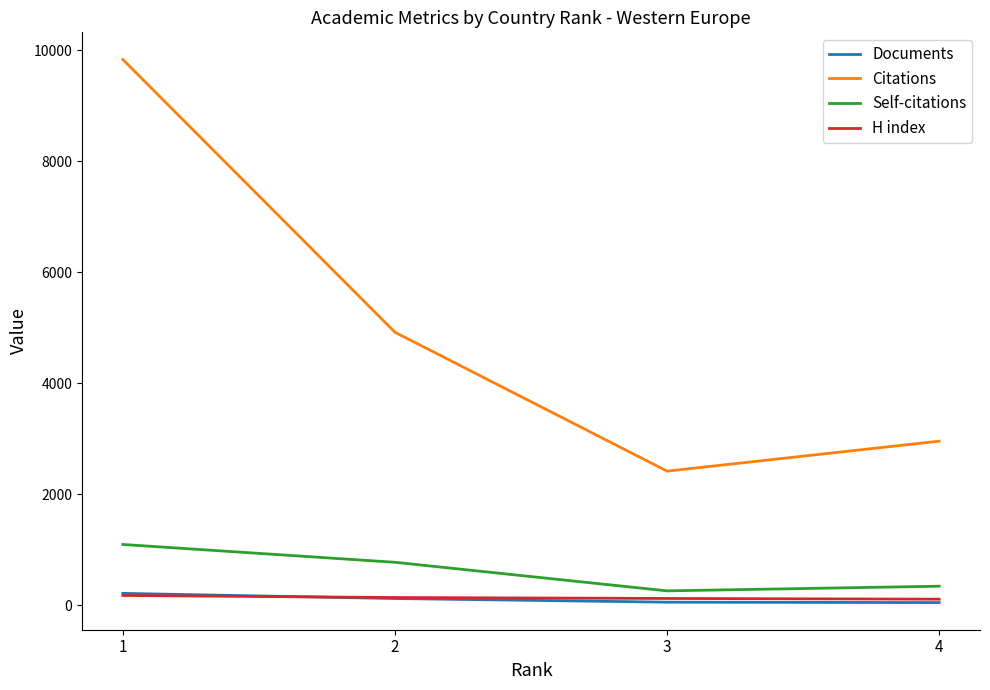

True or false: H index has more than 2 points higher than both neighbors.

False